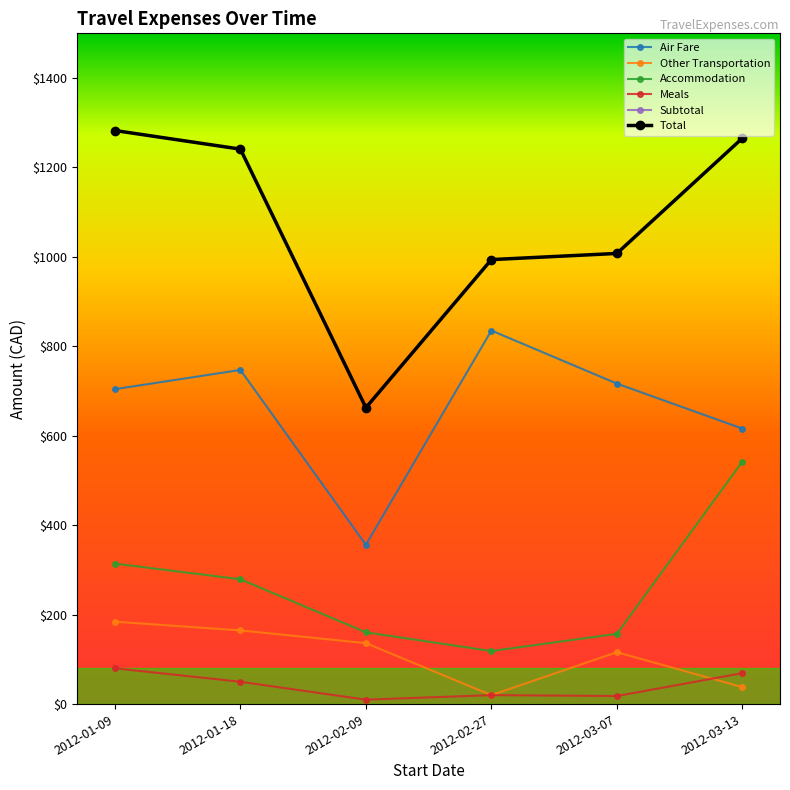

The value of Air Fare at 2012-03-07 is 1271.8. True or false?

False